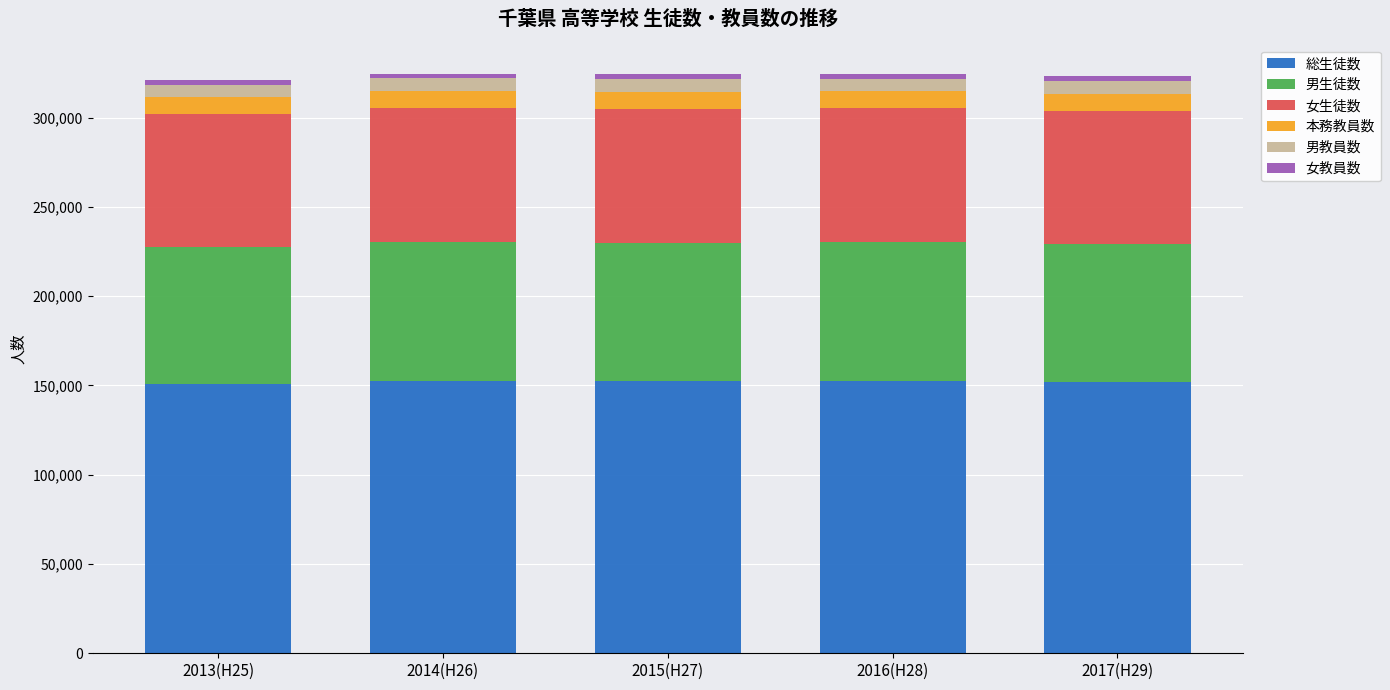

What is the average value of the 総生徒数 series?

152088